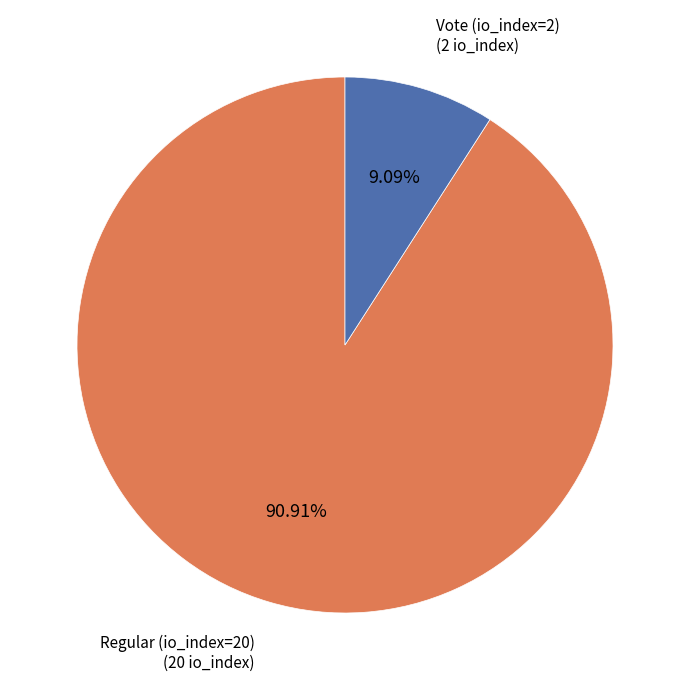

The Vote (io_index=2) slice represents 1% of the pie. True or false?

False